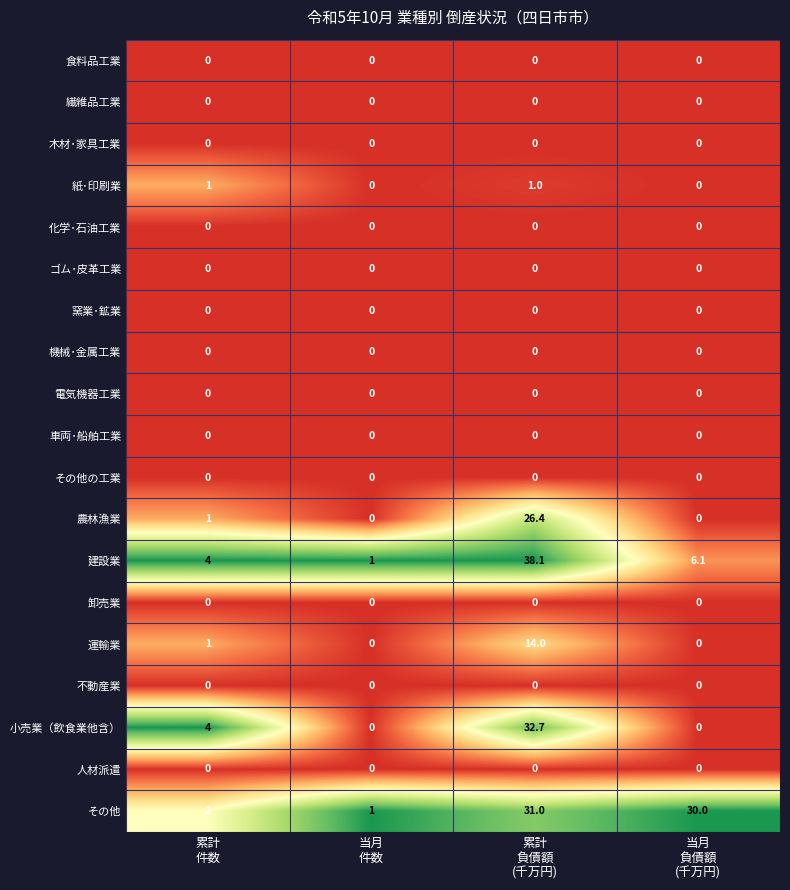

Which series has the largest range (max minus min)?

建設業